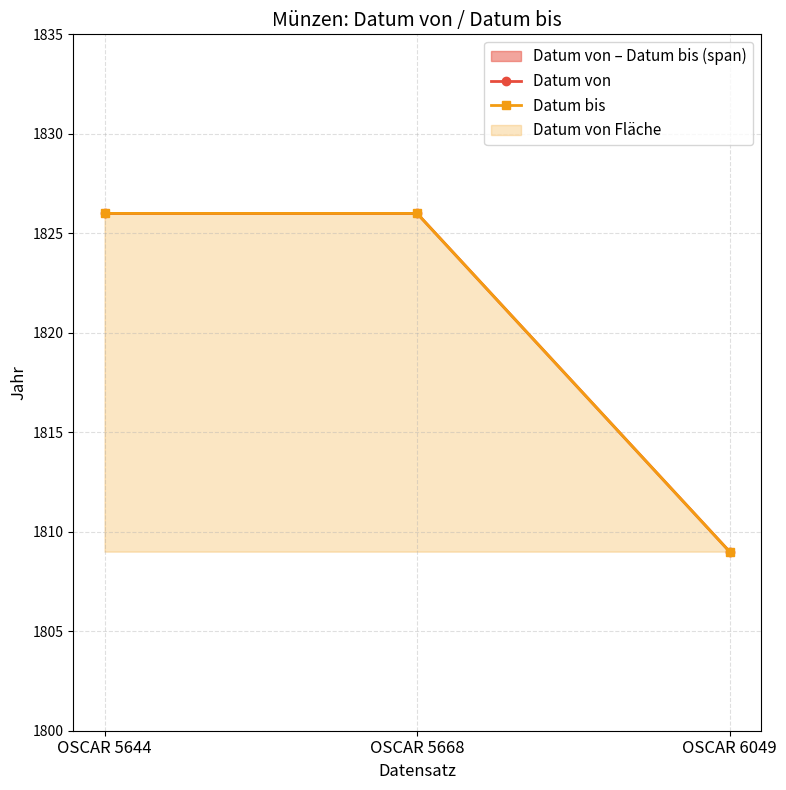

Rank the series at OSCAR 5668 from lowest to highest value.

Datum von, Datum bis